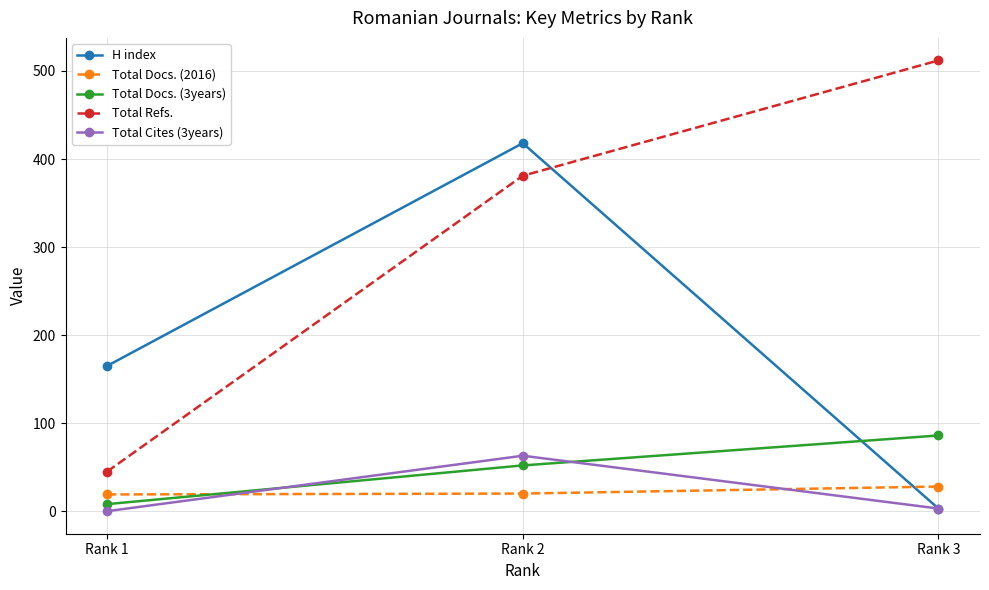

The value of Total Docs. (2016) at Rank 1 is 19. True or false?

True